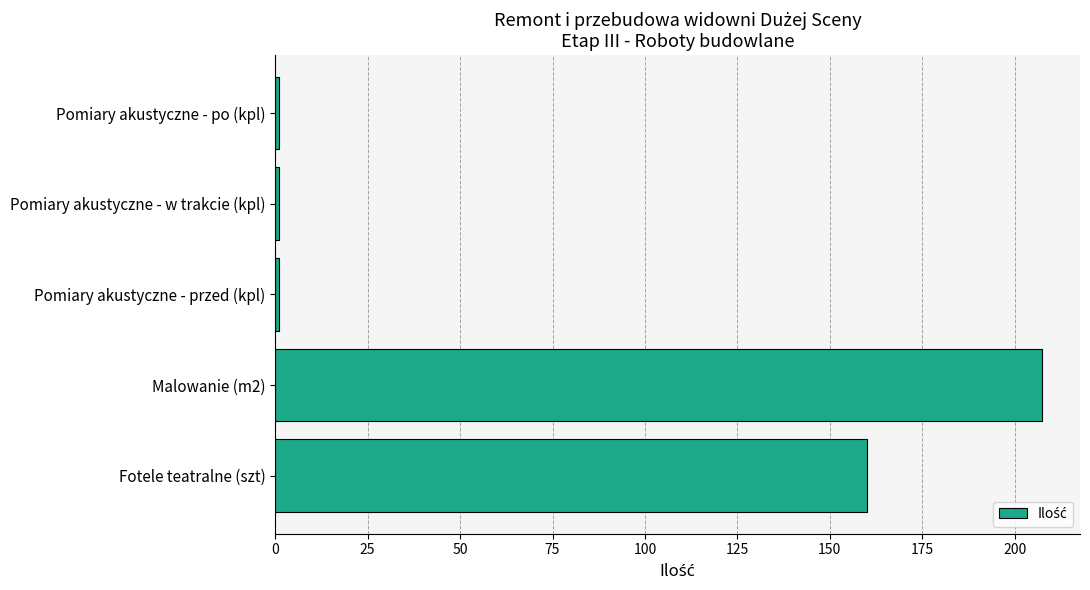

Reading top to bottom, list all the values displayed in this chart.

Pomiary akustyczne - po (kpl)=1.0	Pomiary akustyczne - w trakcie (kpl)=1.0	Pomiary akustyczne - przed (kpl)=1.0	Malowanie (m2)=207.3	Fotele teatralne (szt)=160.0